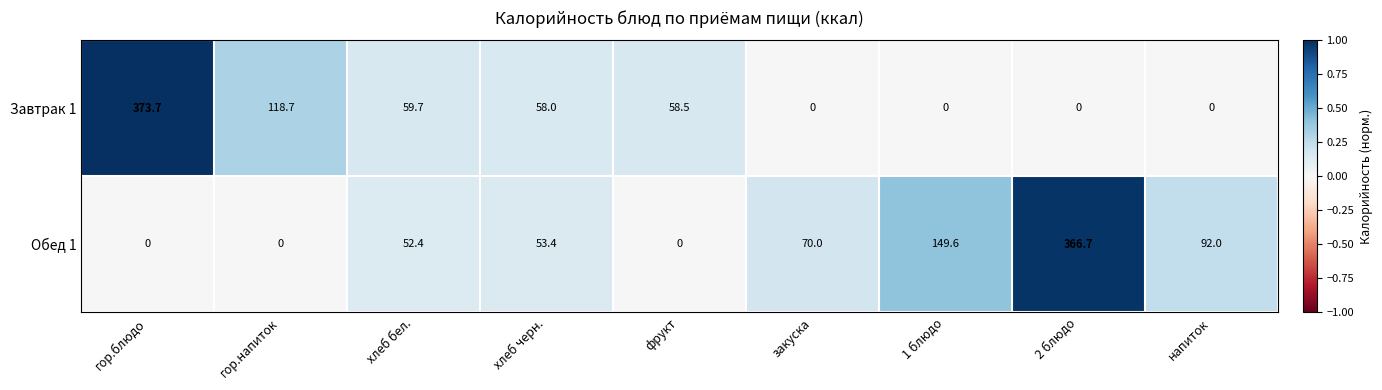

How many series are shown in this chart?

2